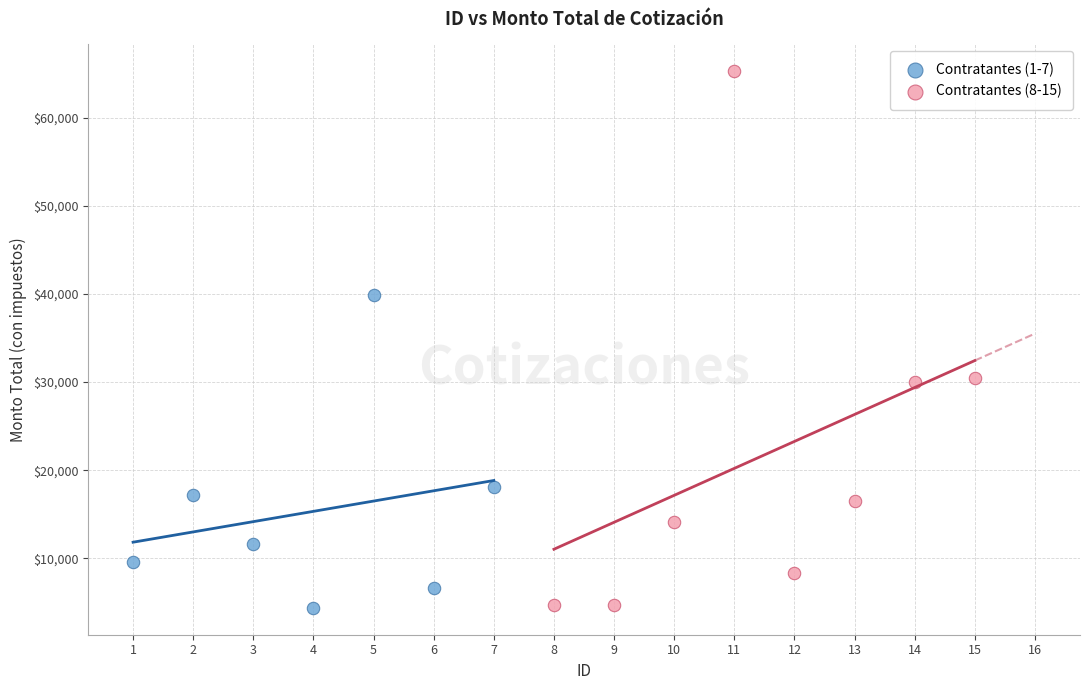

Which series contains the highest Y value?

Contratantes (8-15)